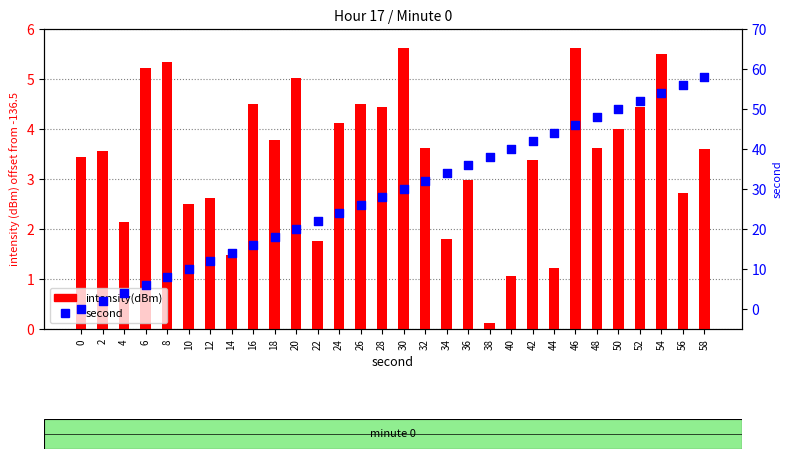

At which category is the sum across all series the highest?

58